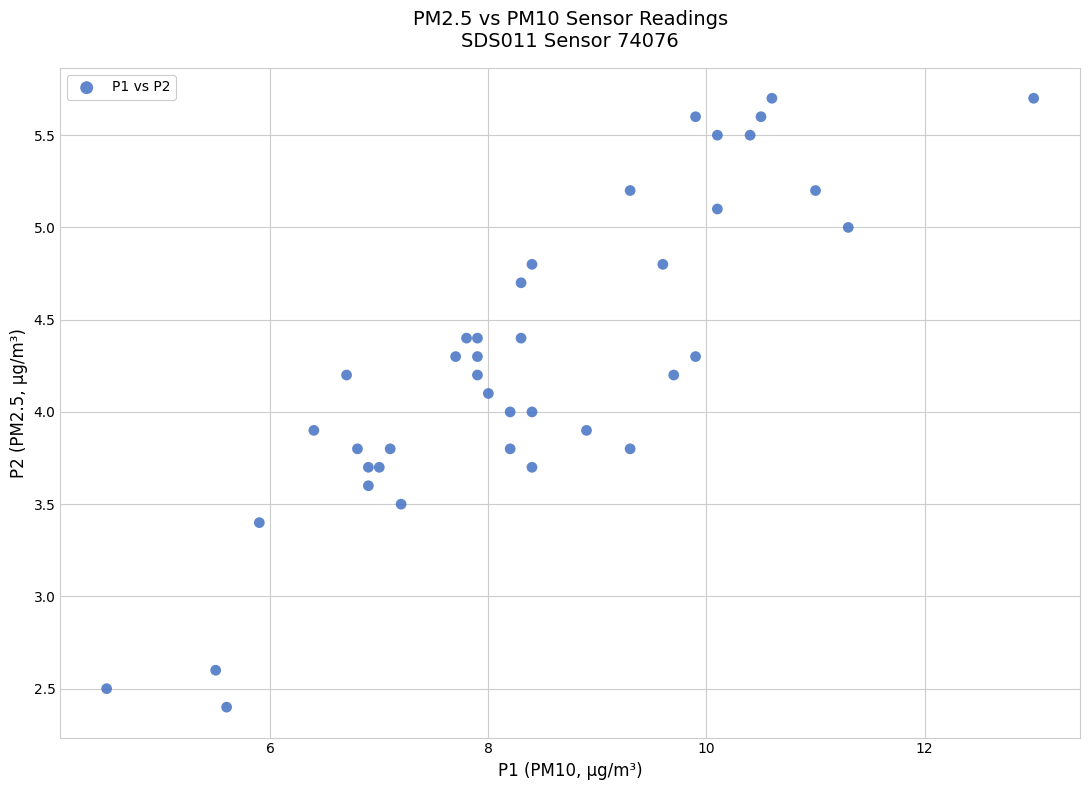

What is the range of Y values (max minus min)?

3.3